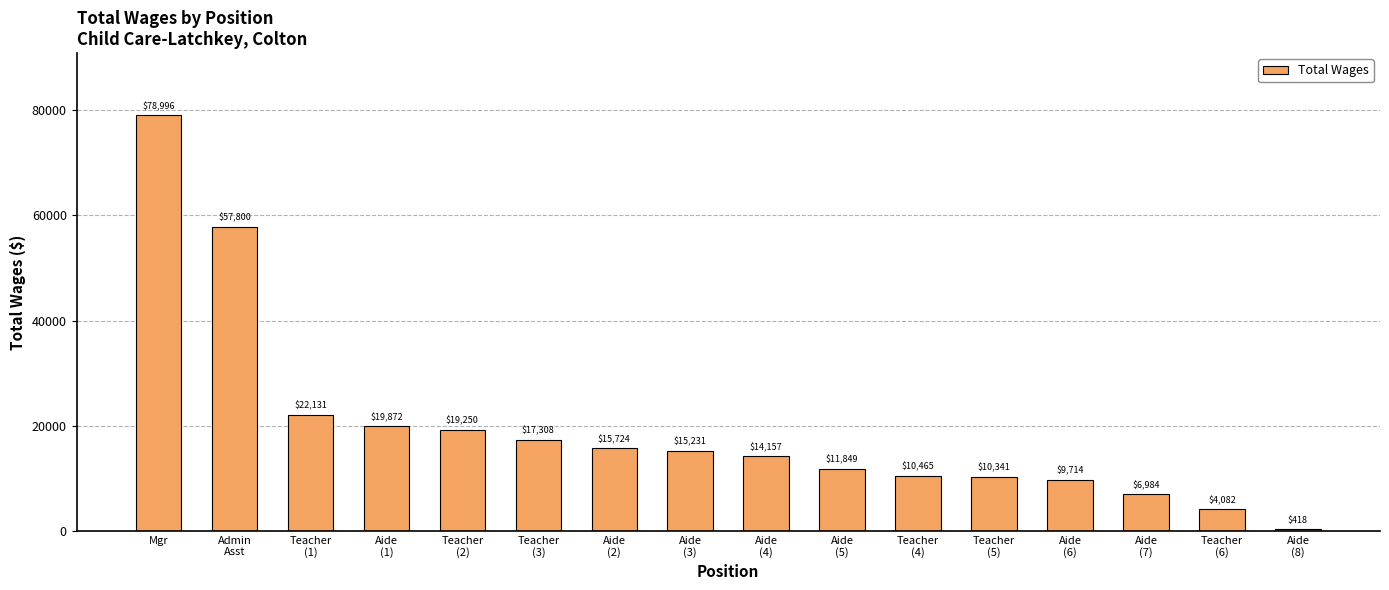

How many bars are there in total?

16